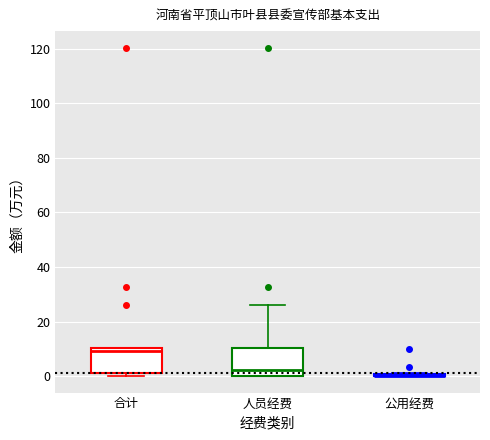

Reading left to right, read every box against the y-axis: the position of its median line, the range the box covers, and the ends of its whiskers. The values are not printed on the chart, so give them approximately, as read against the axis.

合计: median 10 (just below the box's upper edge), box 2 to 10, whiskers 0 to 10
人员经费: median 2, box 0 to 10, whiskers 0 to 26
公用经费: box collapsed to a line at 0, whiskers 0 to 2